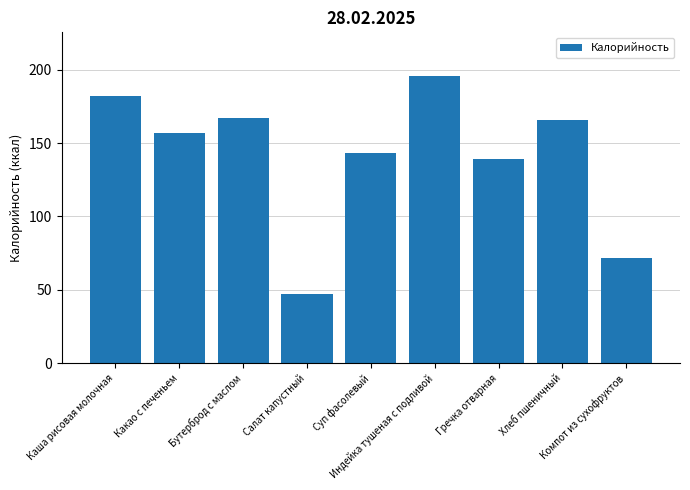

What is the change in value from Бутерброд с маслом to Компот из сухофруктов?

-95